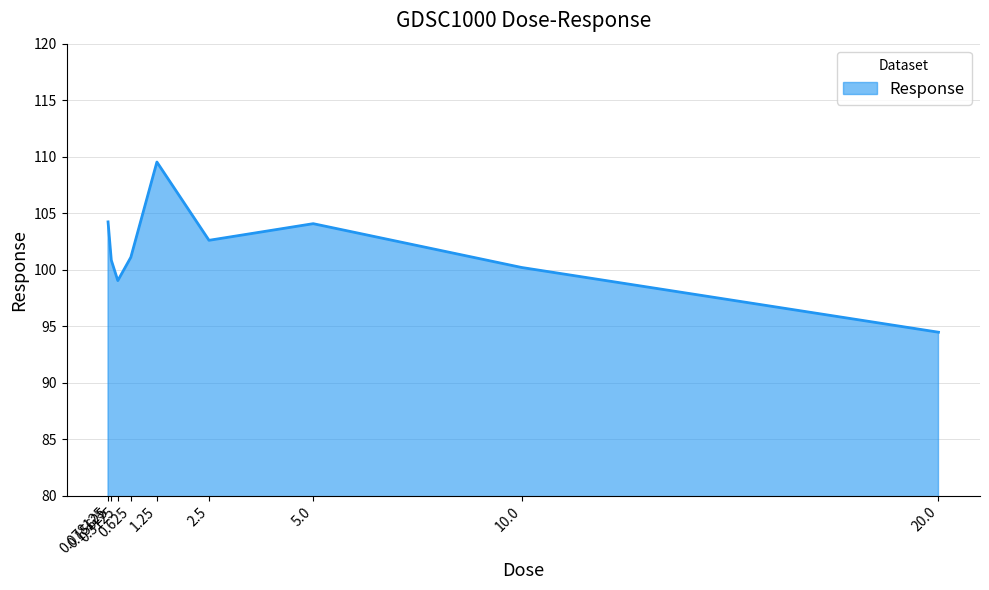

What is the sum of all values?

916.1